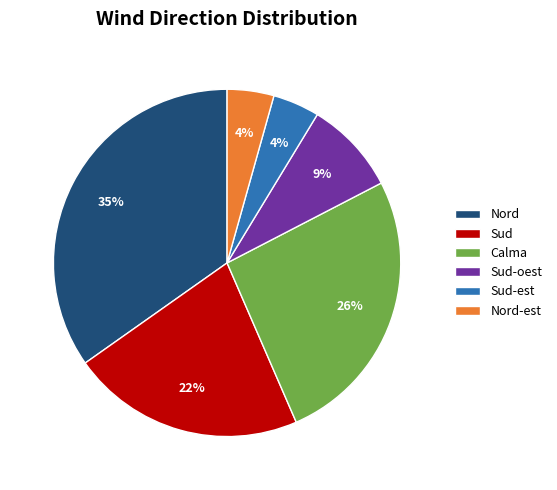

To the nearest percent, what is the average slice percentage?

17%